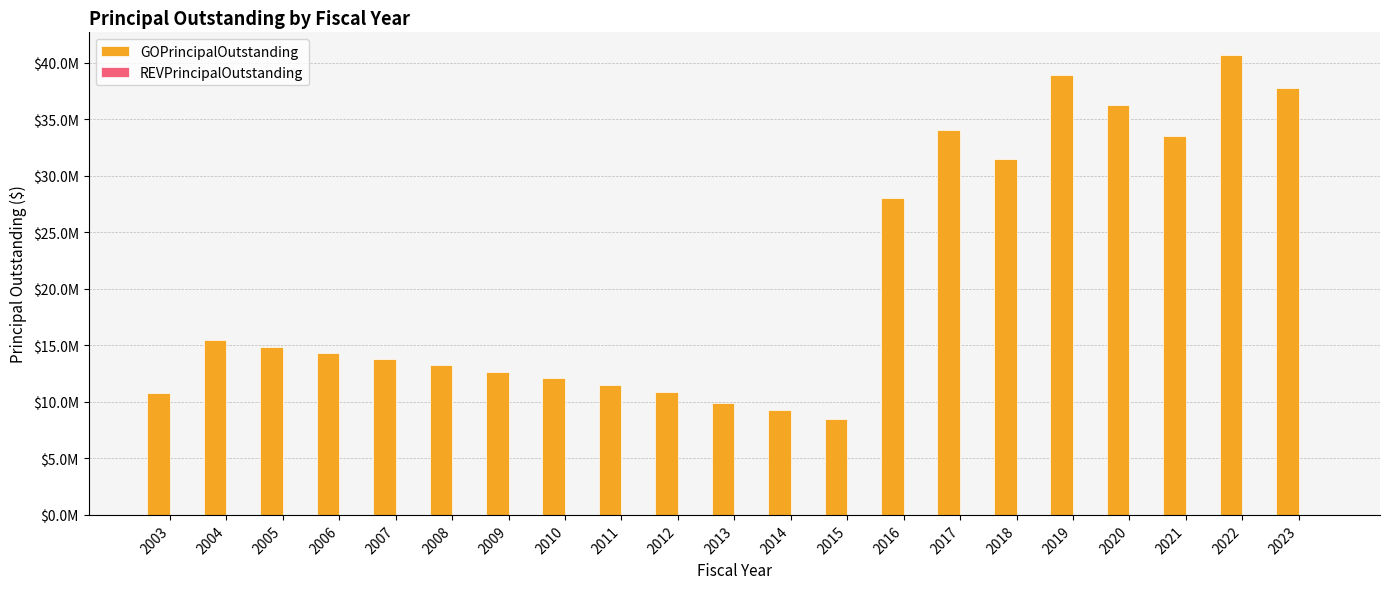

Does the chart contain any negative values?

No